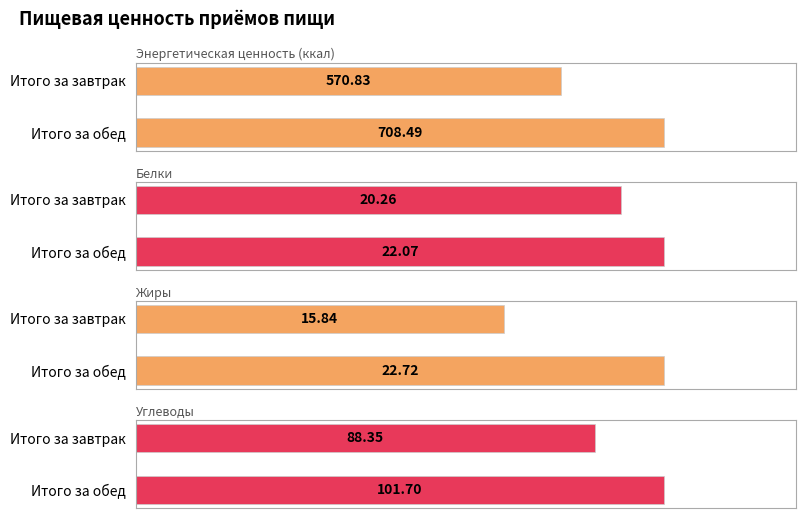

What is the value of the Углеводы bar at the 2nd from the left?

101.7